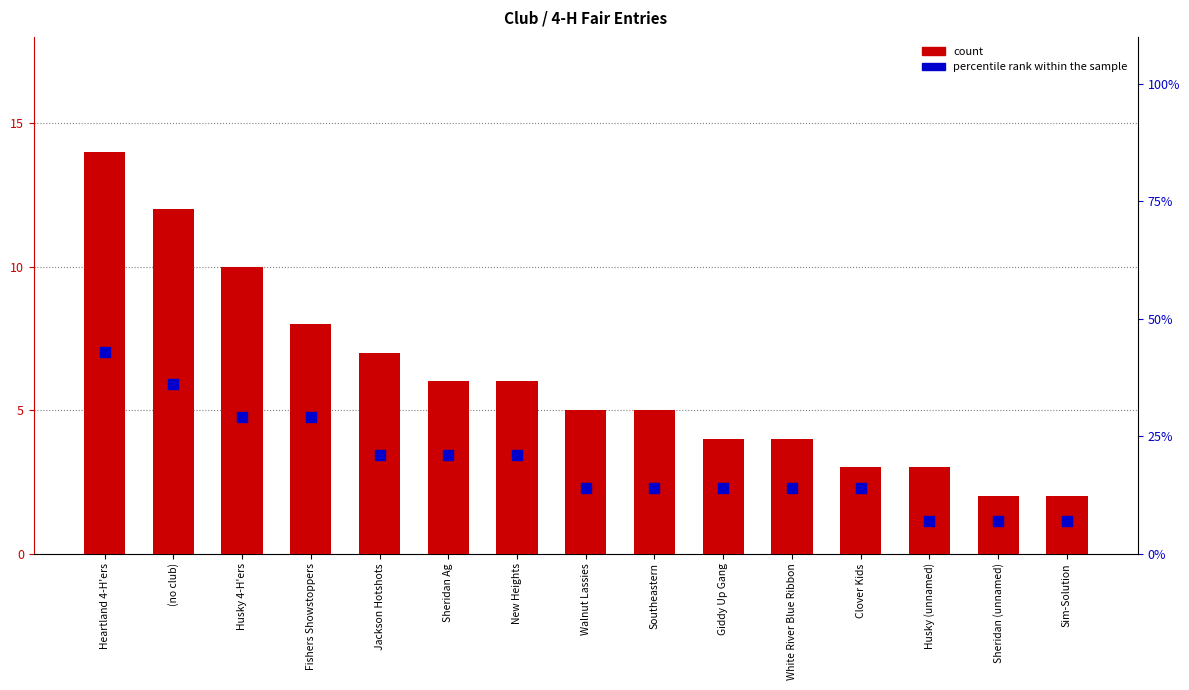

Which series contains the highest Y value?

percentile rank within the sample